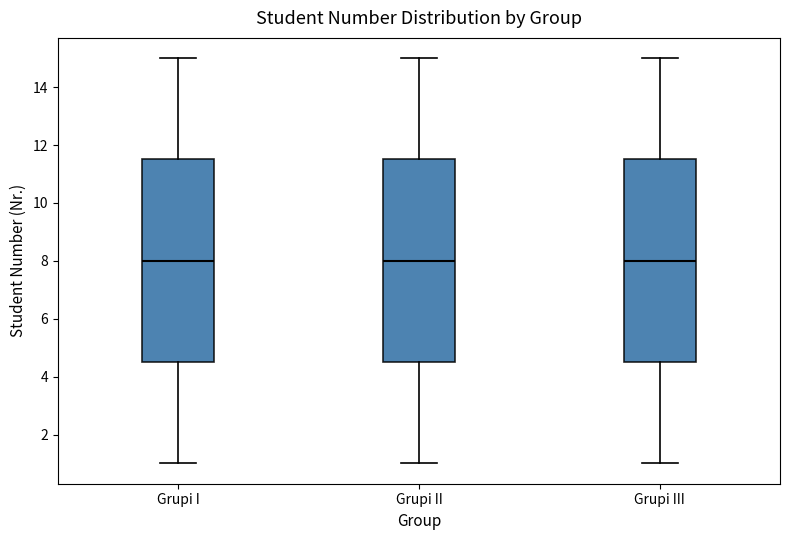

Reading left to right, transcribe this box plot: for each box, give where its median line is, the range the box spans, and where its two whiskers end, as read against the y-axis. The values are not printed on the chart, so give them approximately, as read against the axis.

Grupi I: median 8.0, box 4.6 to 11.6, whiskers 1.0 to 15.0
Grupi II: median 8.0, box 4.6 to 11.6, whiskers 1.0 to 15.0
Grupi III: median 8.0, box 4.6 to 11.6, whiskers 1.0 to 15.0